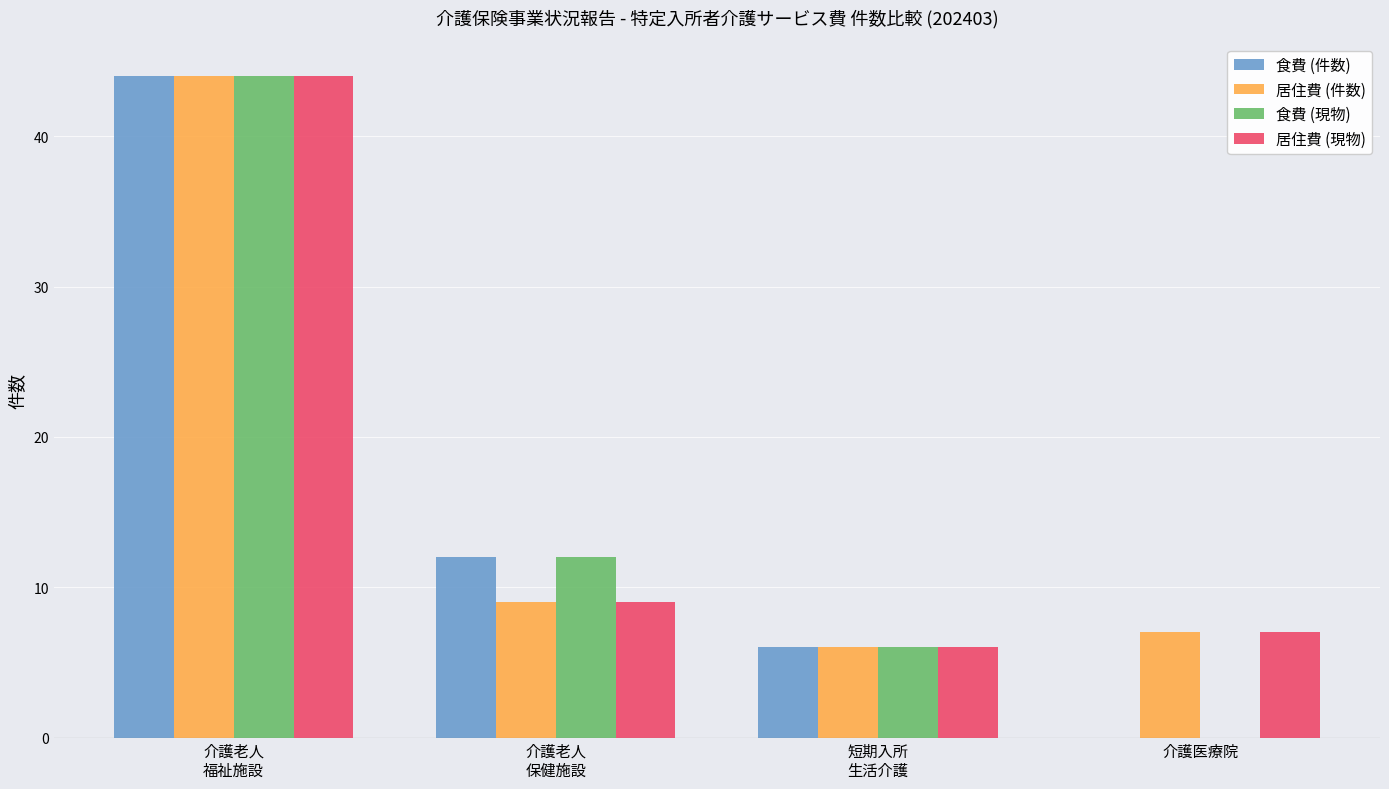

Reading left to right, extract all data points from this chart.

食費 (件数): 介護老人
福祉施設=44	介護老人
保健施設=12	短期入所
生活介護=6	介護医療院=0
居住費 (件数): 介護老人
福祉施設=44	介護老人
保健施設=9	短期入所
生活介護=6	介護医療院=7
食費 (現物): 介護老人
福祉施設=44	介護老人
保健施設=12	短期入所
生活介護=6	介護医療院=0
居住費 (現物): 介護老人
福祉施設=44	介護老人
保健施設=9	短期入所
生活介護=6	介護医療院=7